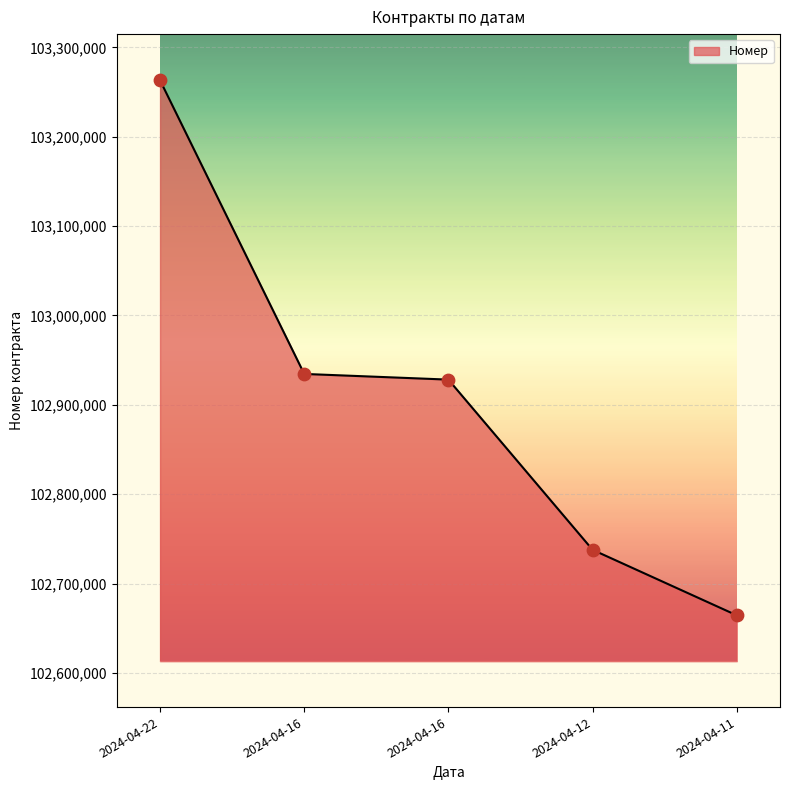

Which has a higher value, 2024-04-16 or 2024-04-22?

2024-04-22